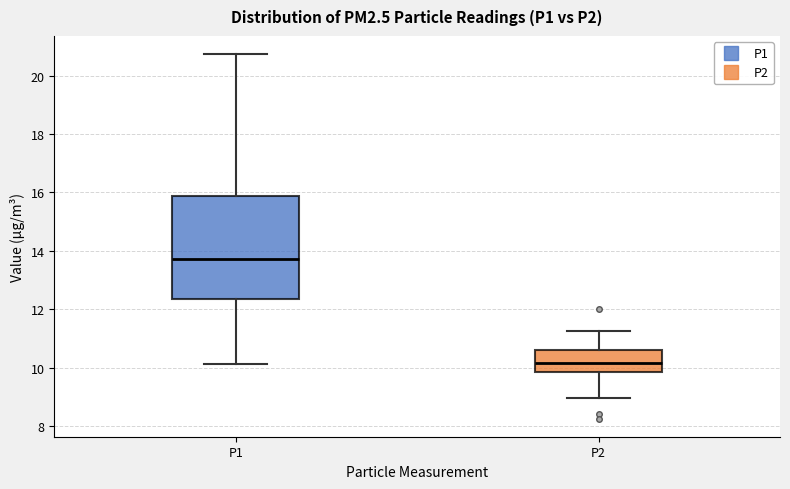

Where does the median line of the box for P1 sit on the y-axis? The values are not printed on the chart, so give them approximately, as read against the axis.

13.8